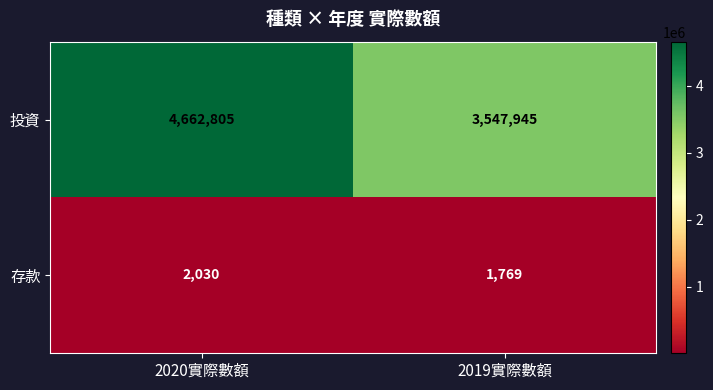

At which category is the sum across all series the highest?

2020實際數額